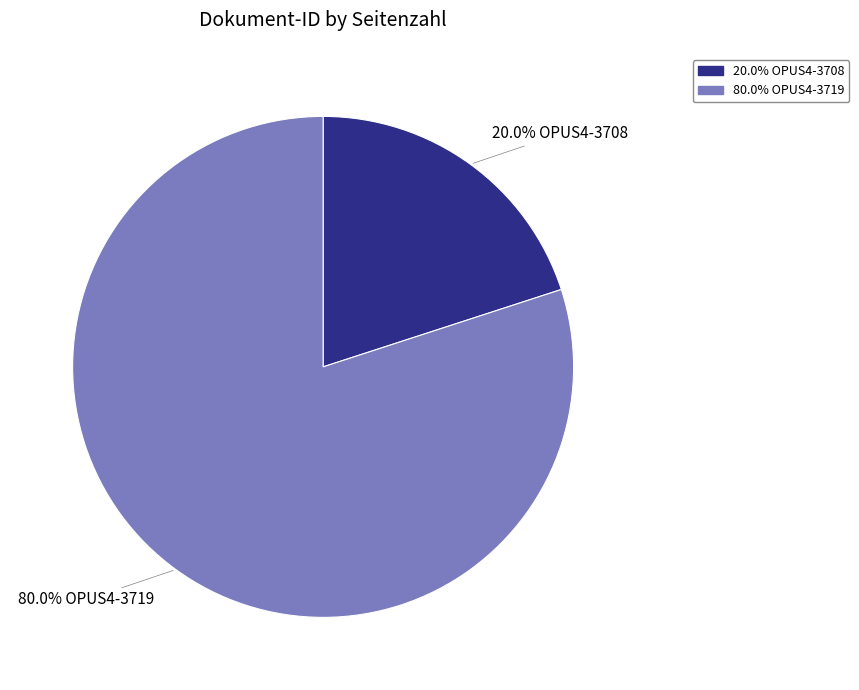

Which category accounts for the majority?

80.0% OPUS4-3719